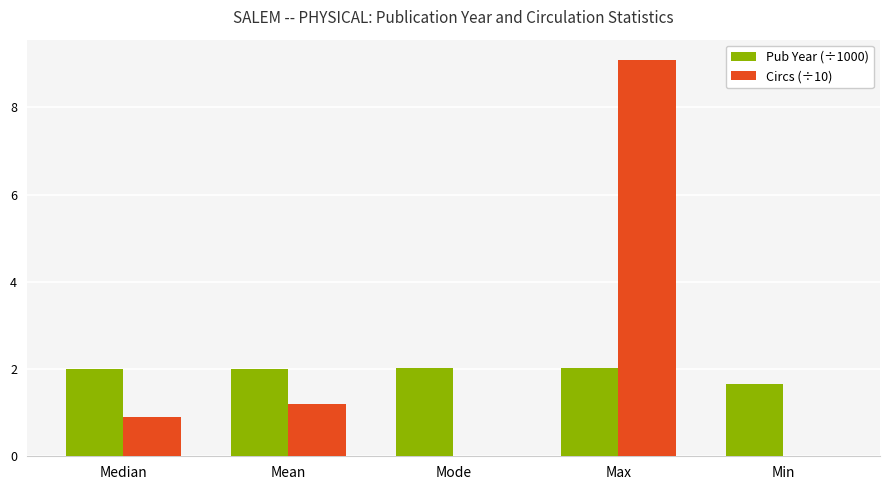

Reading left to right, what are all the values shown in this chart?

Pub Year (÷1000): Median=2.0	Mean=2.0	Mode=2.0	Max=2.0	Min=1.7
Circs (÷10): Median=0.9	Mean=1.2	Mode=0.0	Max=9.1	Min=0.0